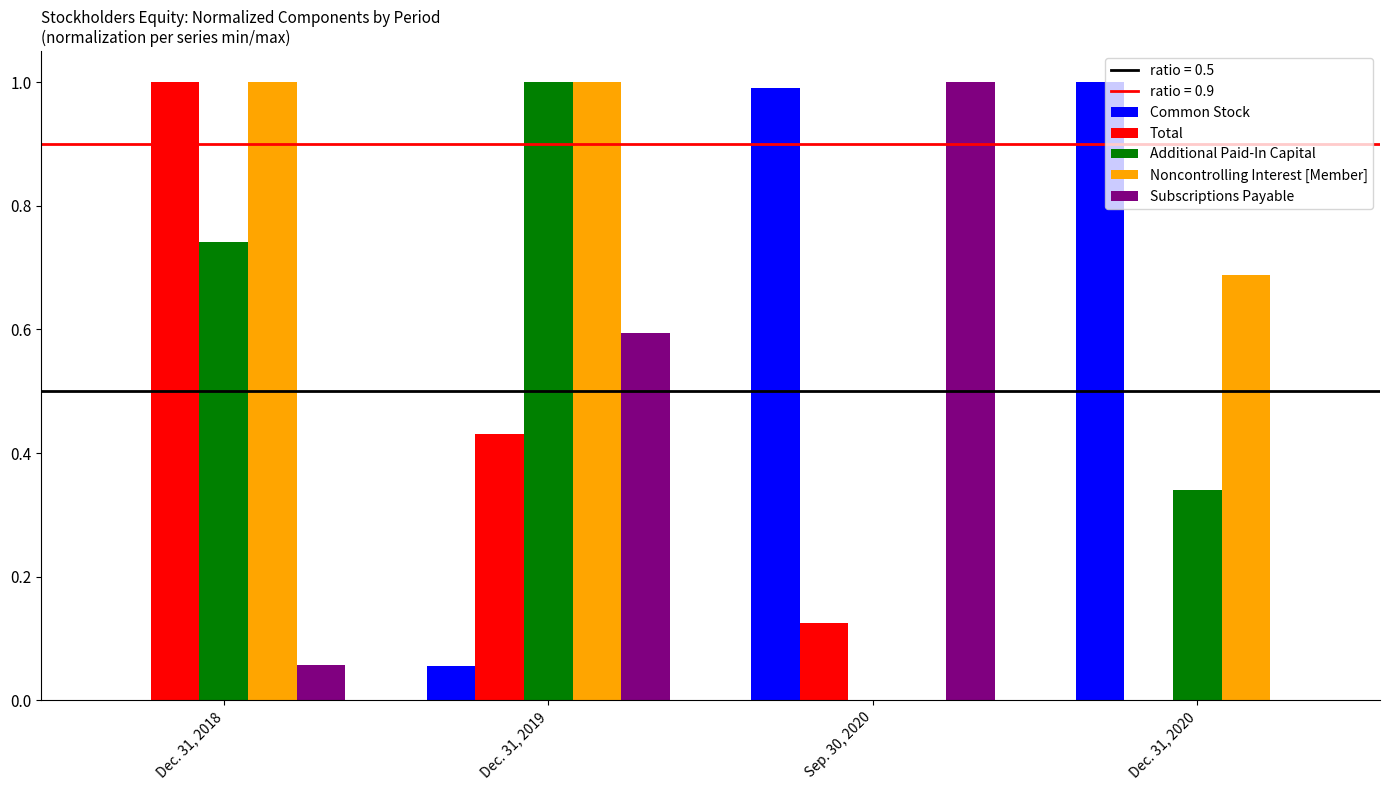

What is the maximum value shown in the chart?

1.0